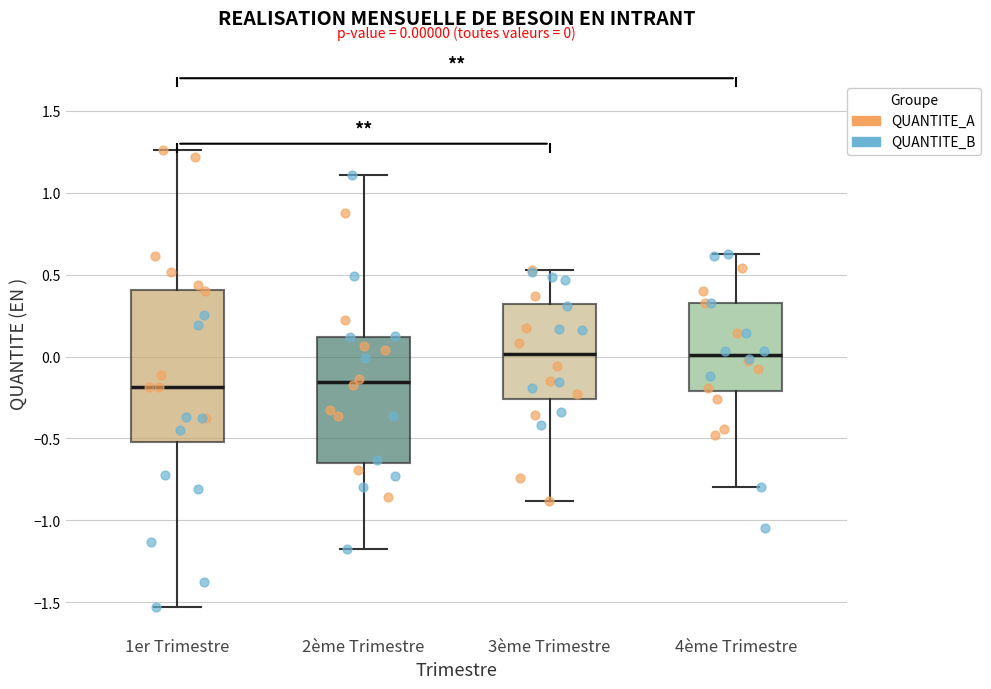

Comparing the boxes themselves (not the whiskers), which one is the tallest?

1er Trimestre